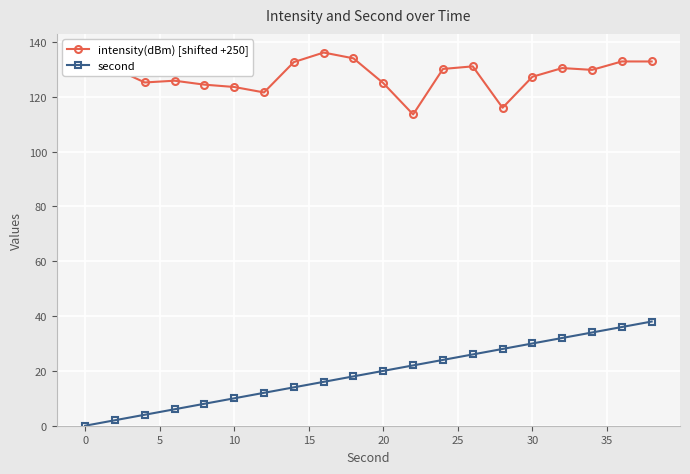

Count the number of data series in this chart.

2